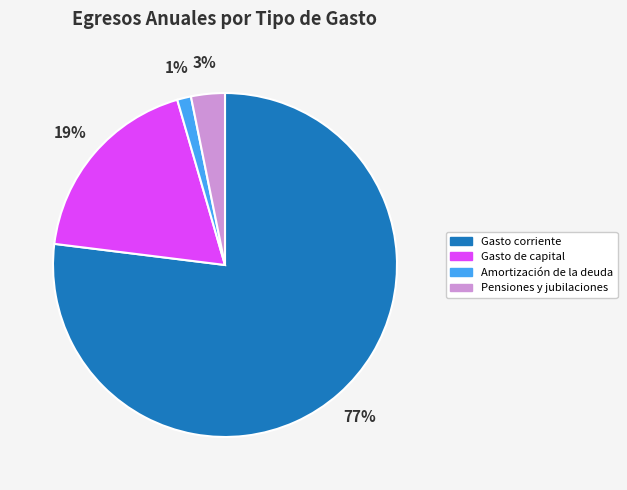

Is there a majority slice in this chart?

Yes